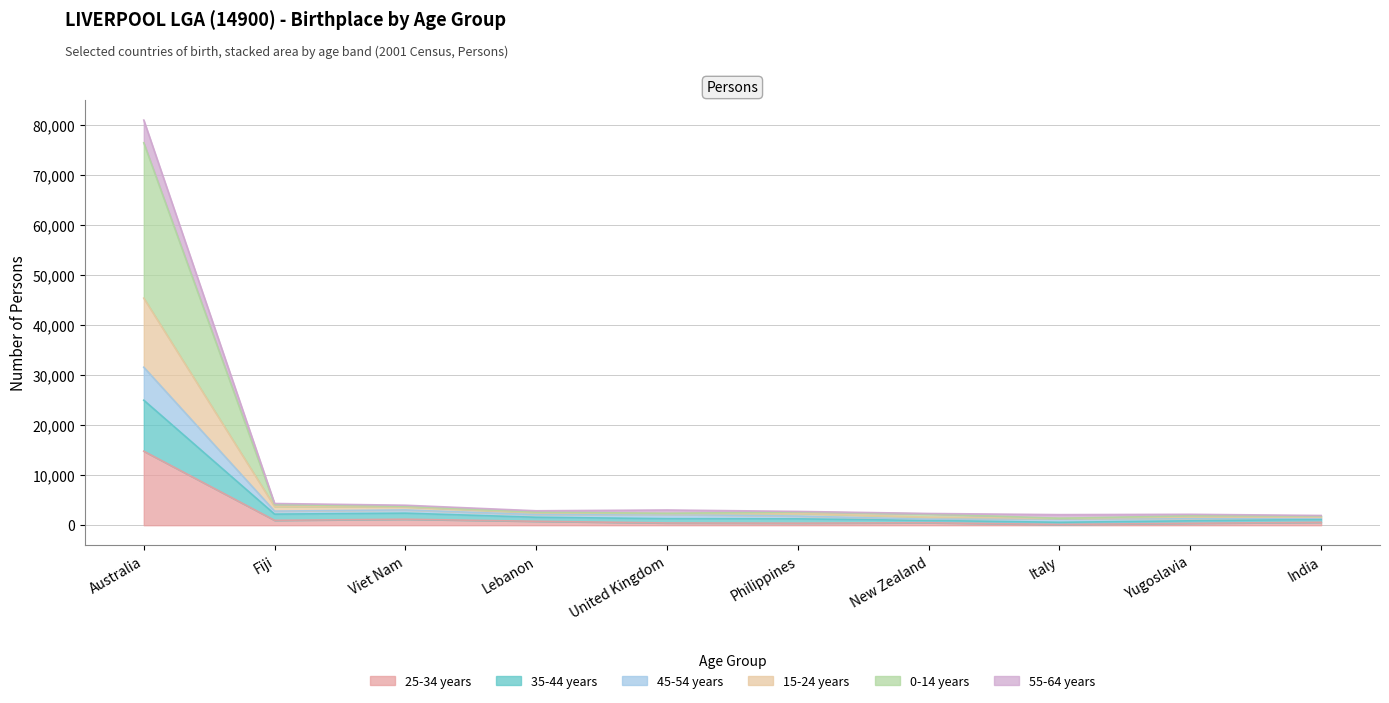

Between United Kingdom and Italy, which series saw the biggest shift?

15-24 years